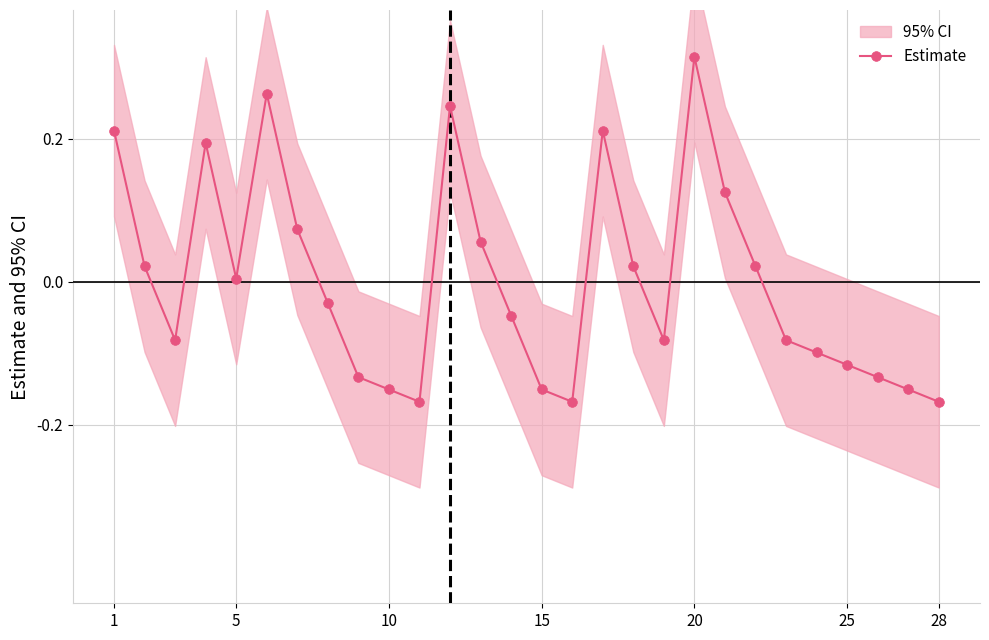

Which category has the highest value in the Estimate series?

20